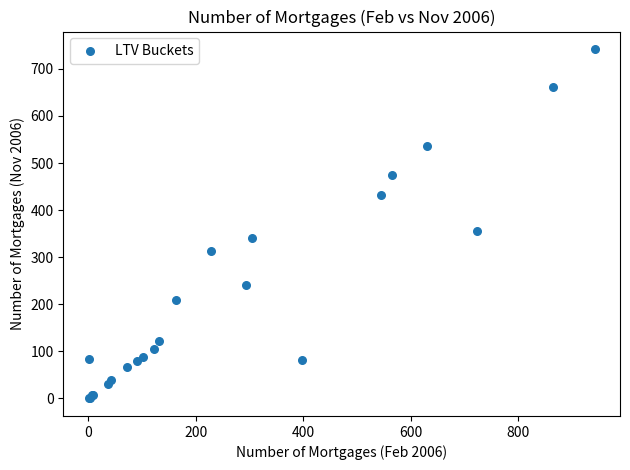

What Y value in the scatter plot is closest to 371?

356